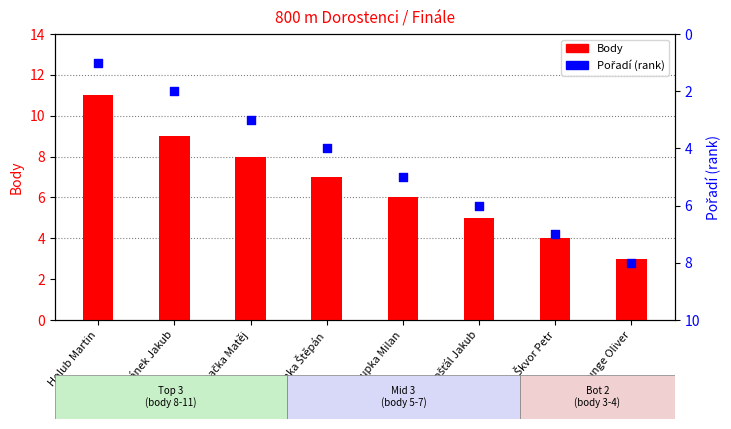

At which category is the sum across all series the highest?

Holub Martin